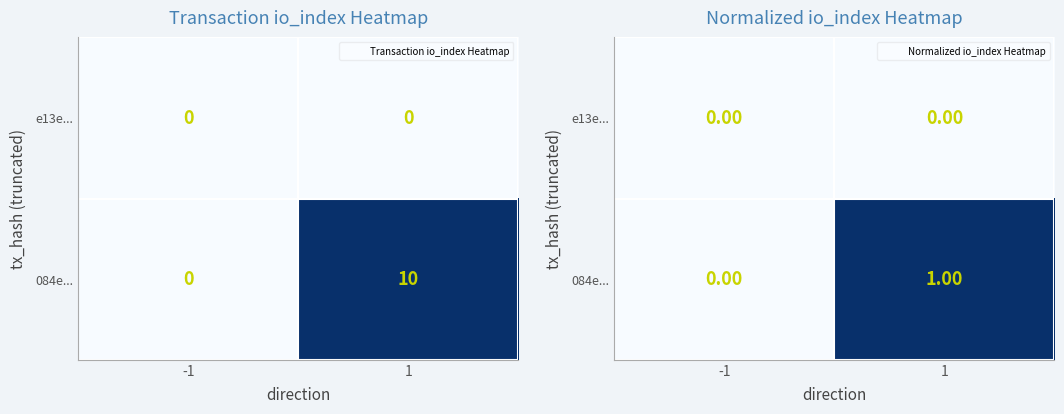

What is the sum of all 084e... values?

1